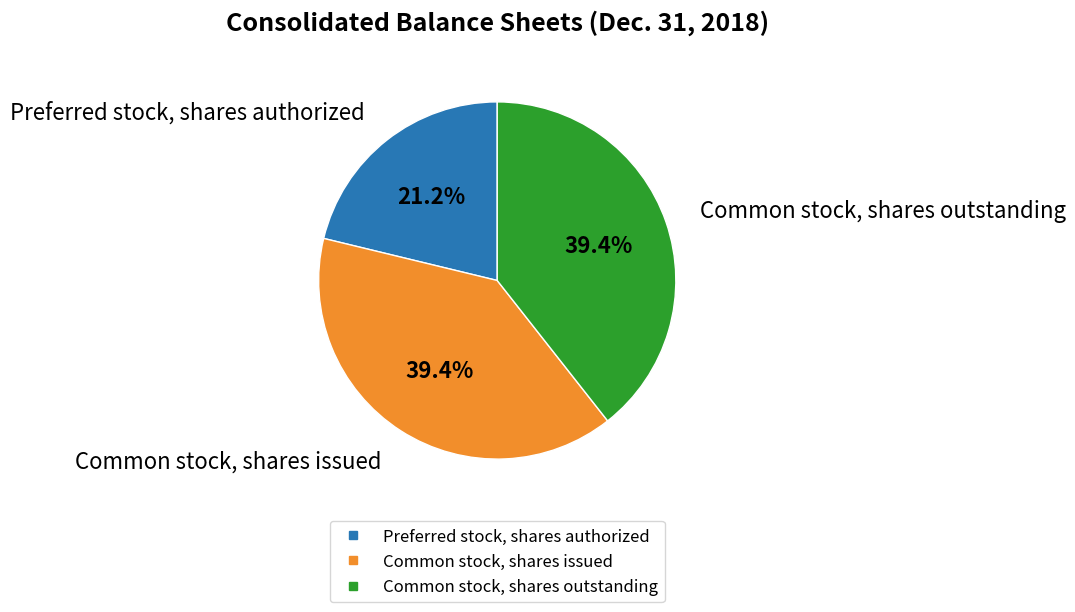

Is there a majority slice in this chart?

No